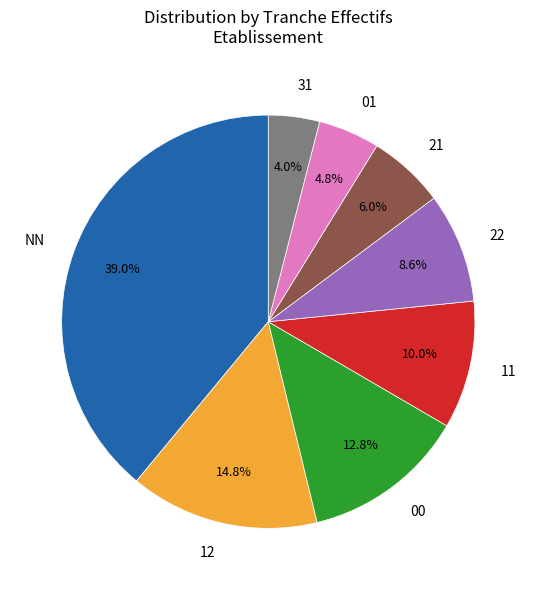

The 00 slice represents 7% of the pie. True or false?

False